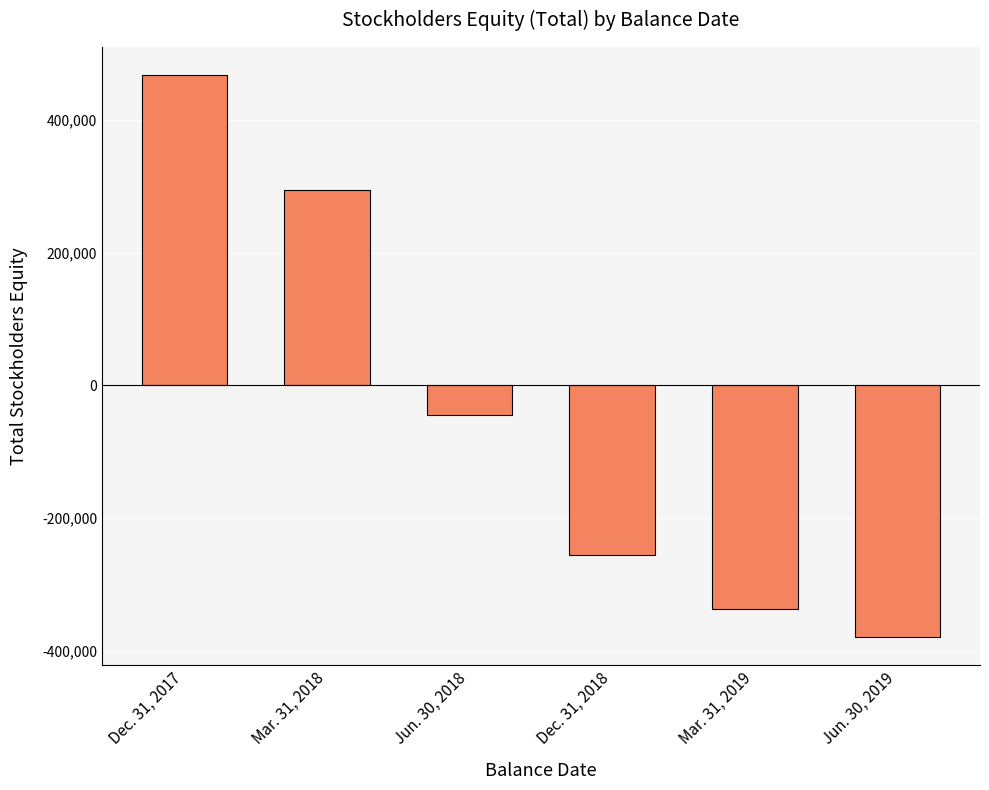

What is the minimum value shown in the chart?

-379945